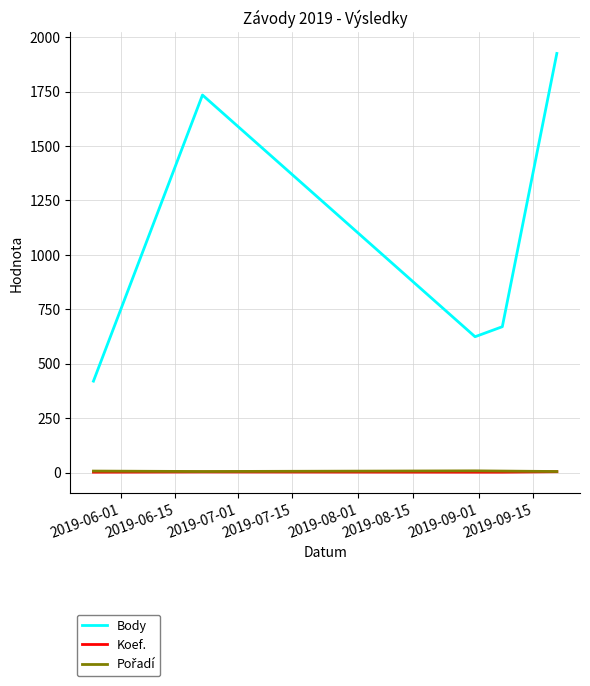

How many lines are shown in the chart?

3